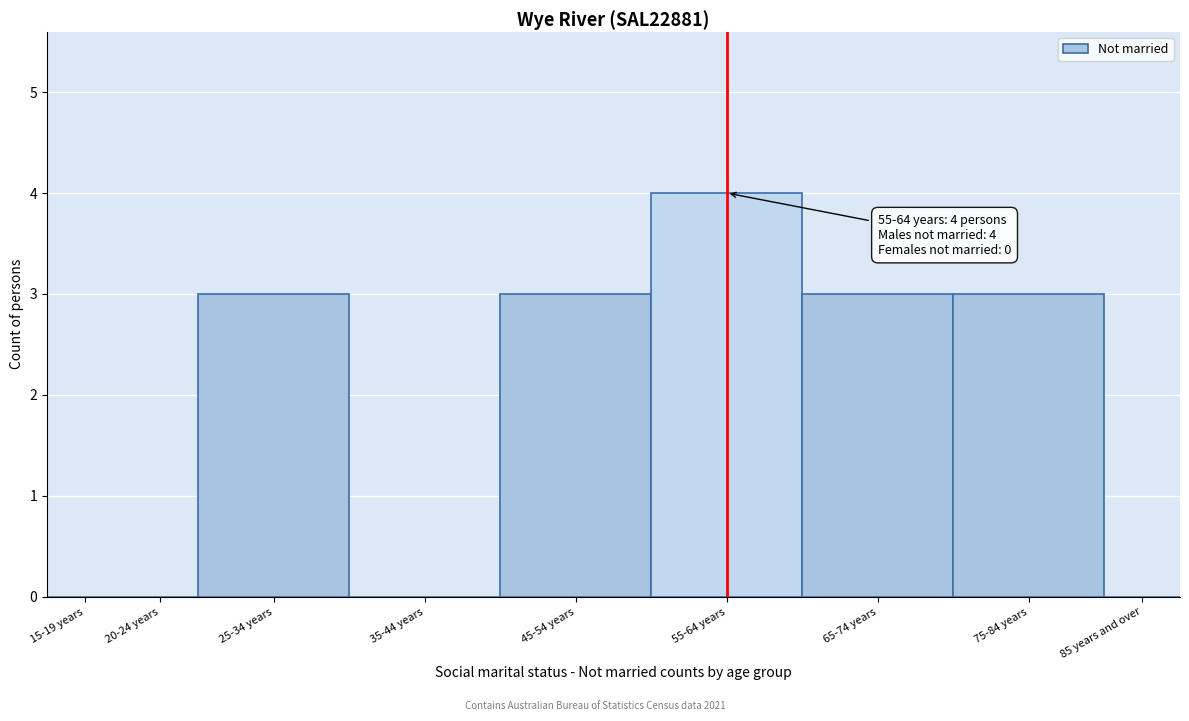

Reading right to left, transcribe all the data shown in this chart.

85 years and over=0	75-84 years=3	65-74 years=3	55-64 years=4	45-54 years=3	35-44 years=0	25-34 years=3	20-24 years=0	15-19 years=0